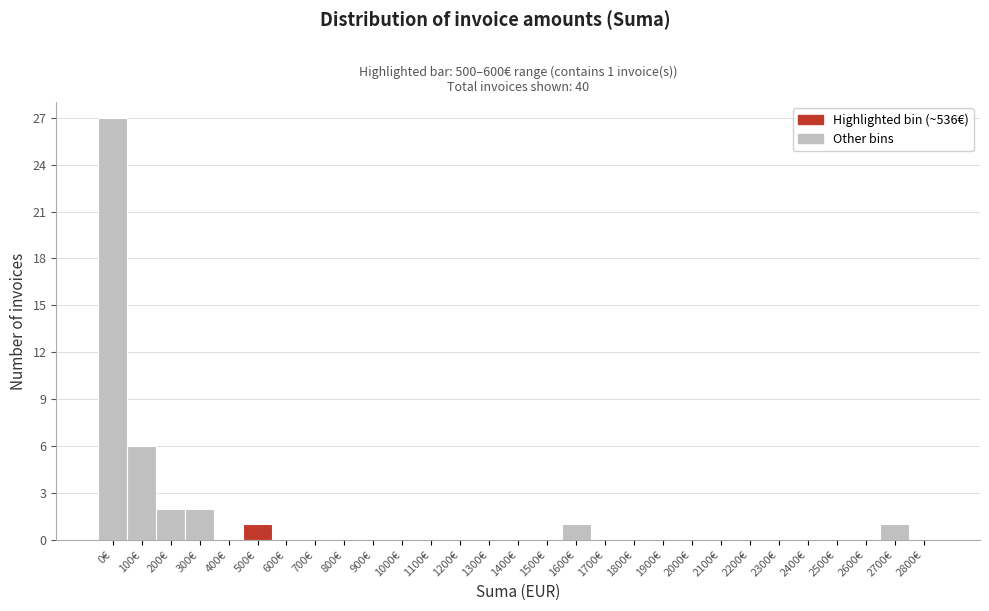

Reading right to left, extract all data points from this chart.

2800€=0	2700€=1	2600€=0	2500€=0	2400€=0	2300€=0	2200€=0	2100€=0	2000€=0	1900€=0	1800€=0	1700€=0	1600€=1	1500€=0	1400€=0	1300€=0	1200€=0	1100€=0	1000€=0	900€=0	800€=0	700€=0	600€=0	500€=1	400€=0	300€=2	200€=2	100€=6	0€=27